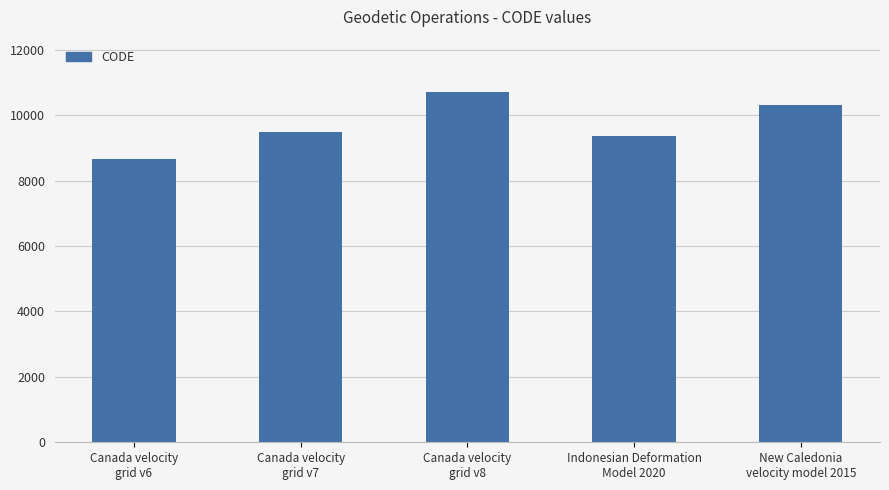

What is the value of the 2nd bar from the left?

9483